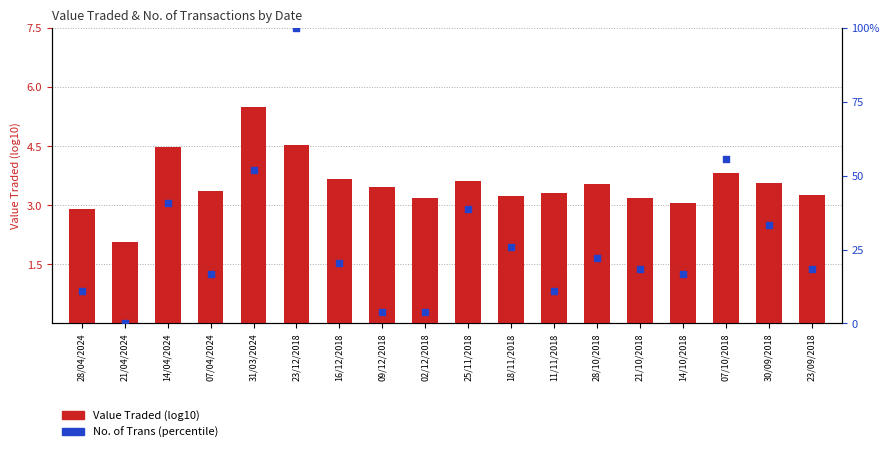

Which series contains the highest Y value?

No. of Trans (percentile)